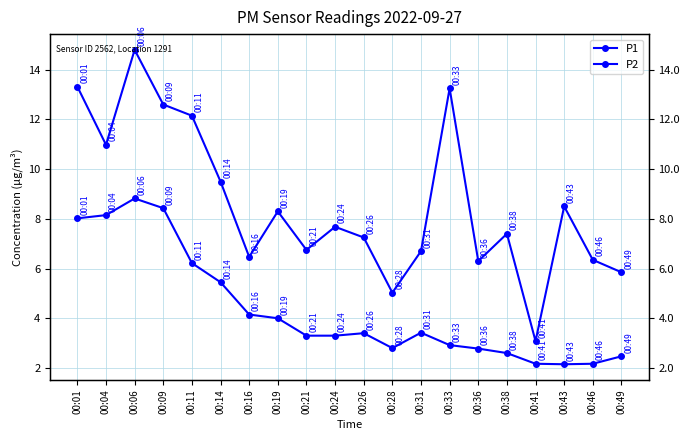

At which category is the sum across all series the highest?

00:06